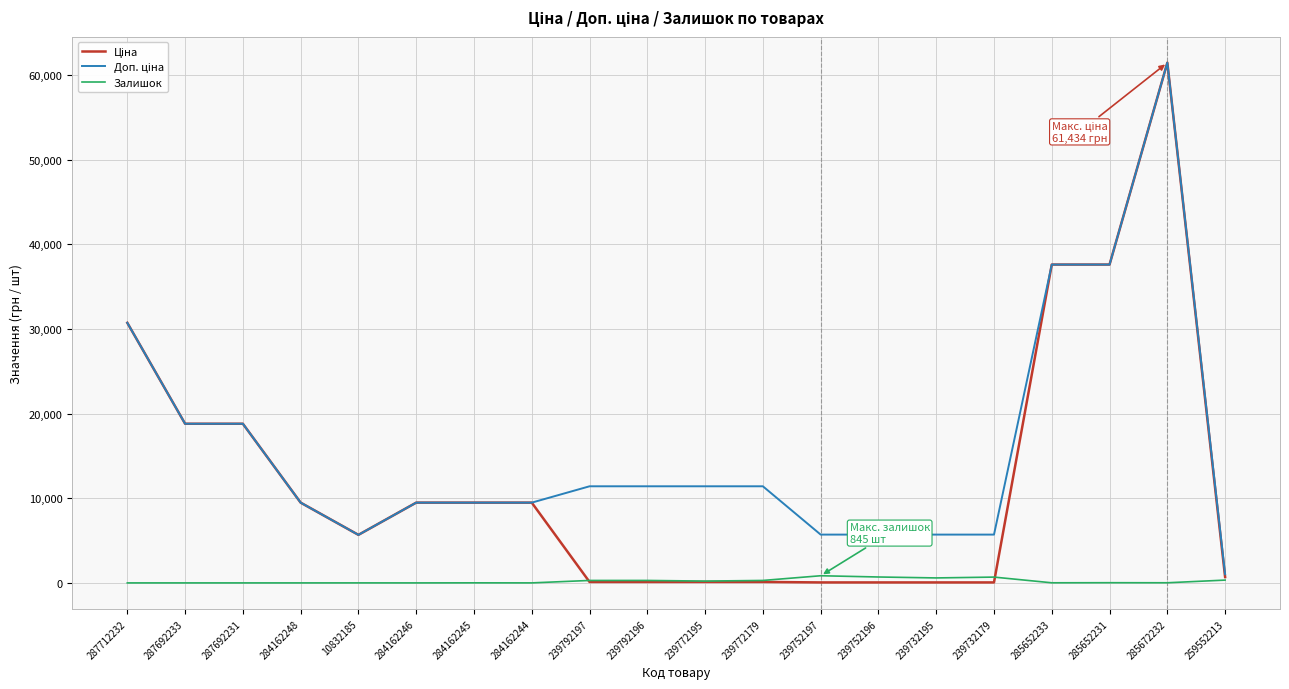

At which category is the sum across all series the highest?

285672232